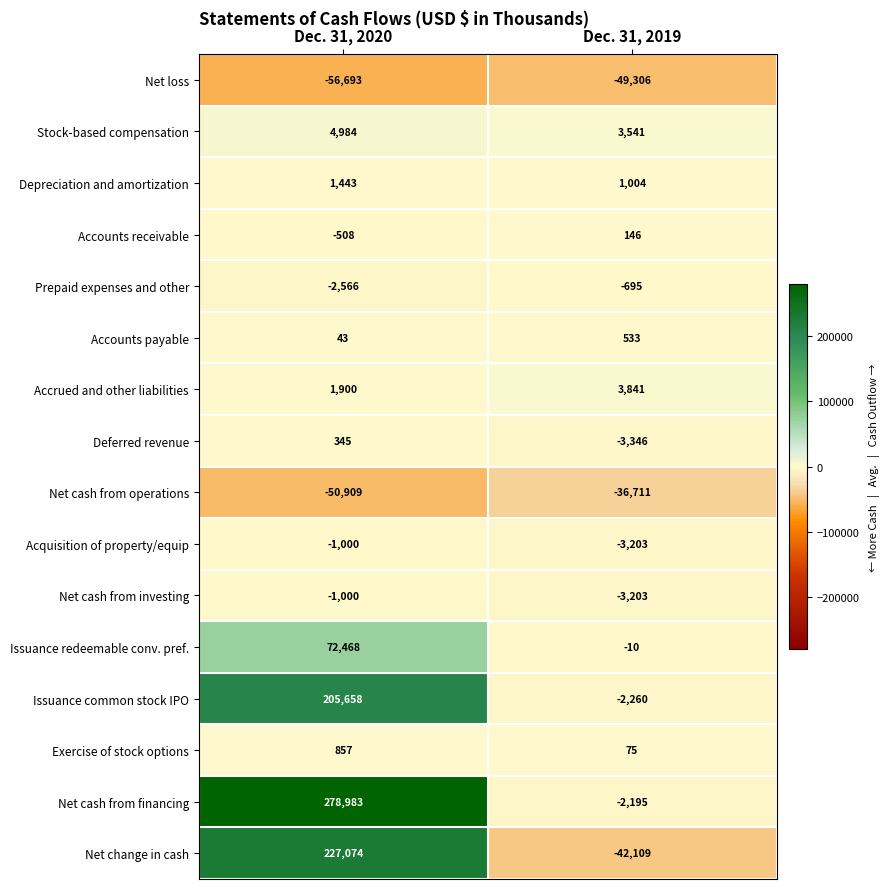

What is the sum of the Accounts payable values at Dec. 31, 2020 and Dec. 31, 2019?

576